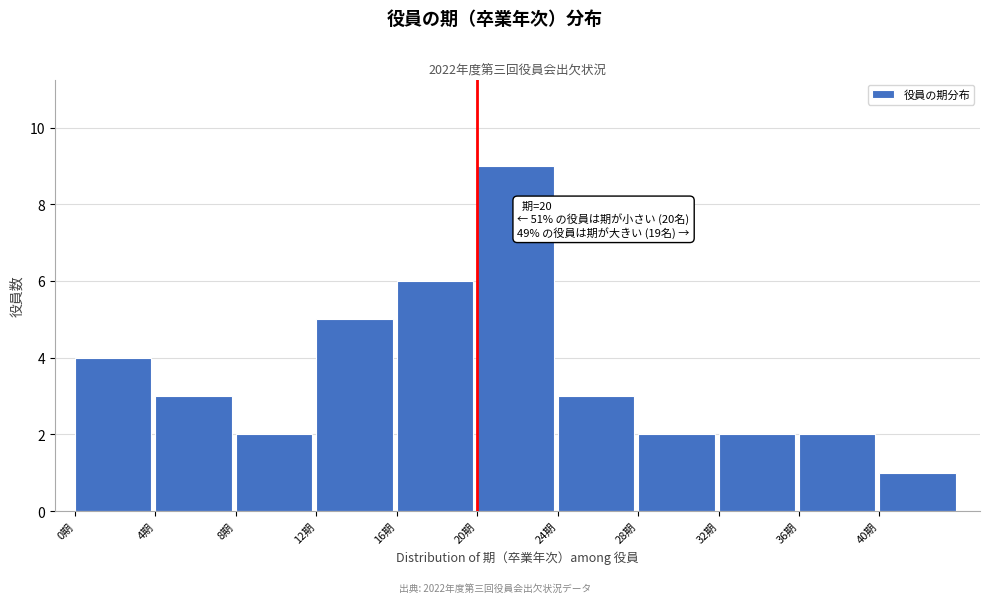

Over which range of the x-axis is the bar tallest?

20 to 24